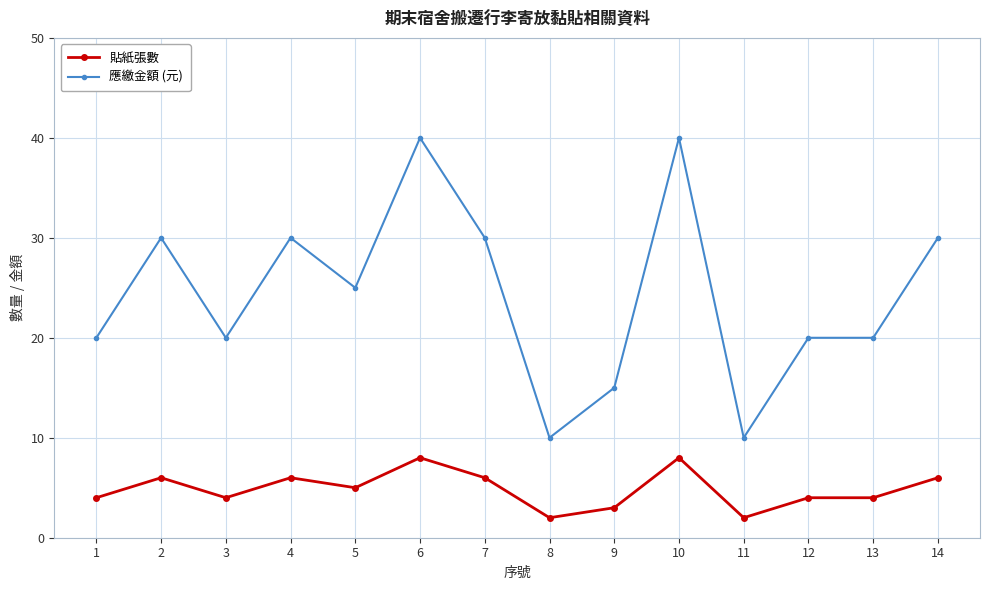

What is the value of the 貼紙張數 point at the 1st from the left?

4